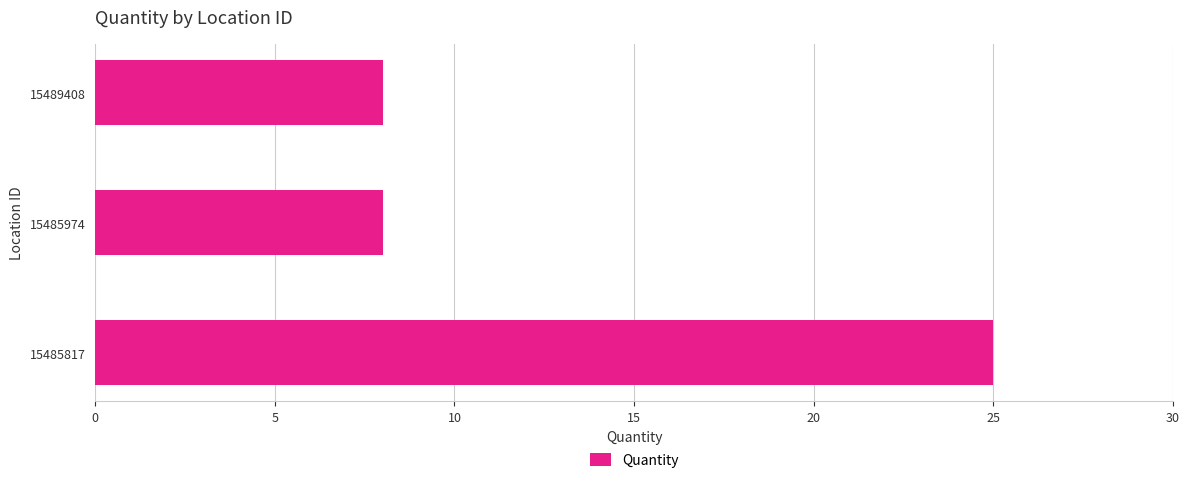

What is the greatest value displayed?

25